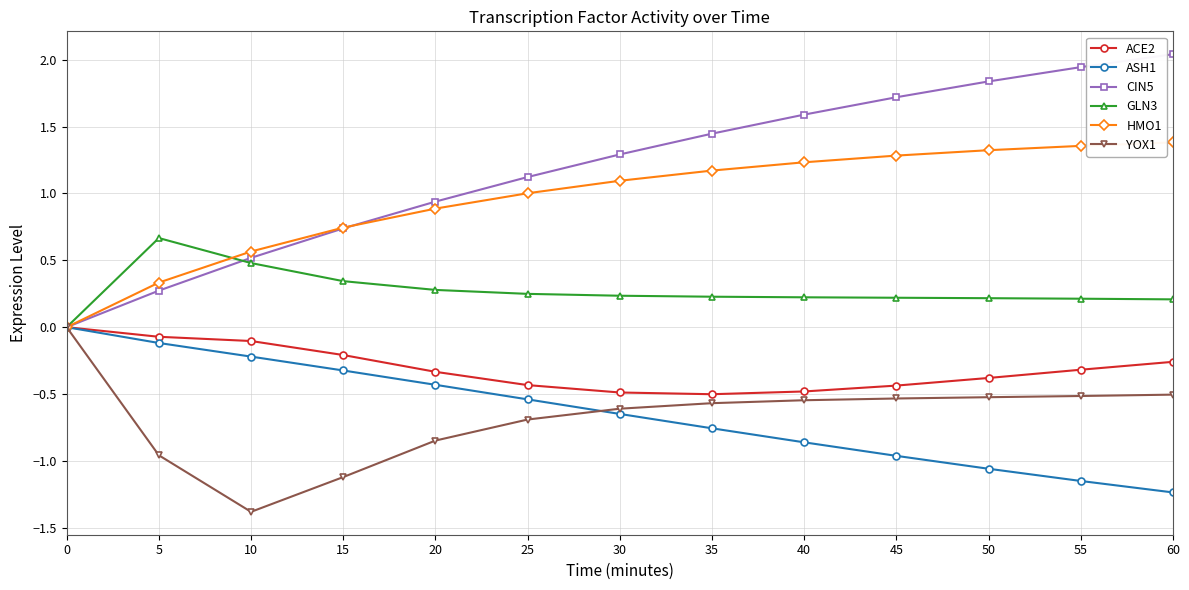

What is the spread (max minus min) of values at 45?

2.7